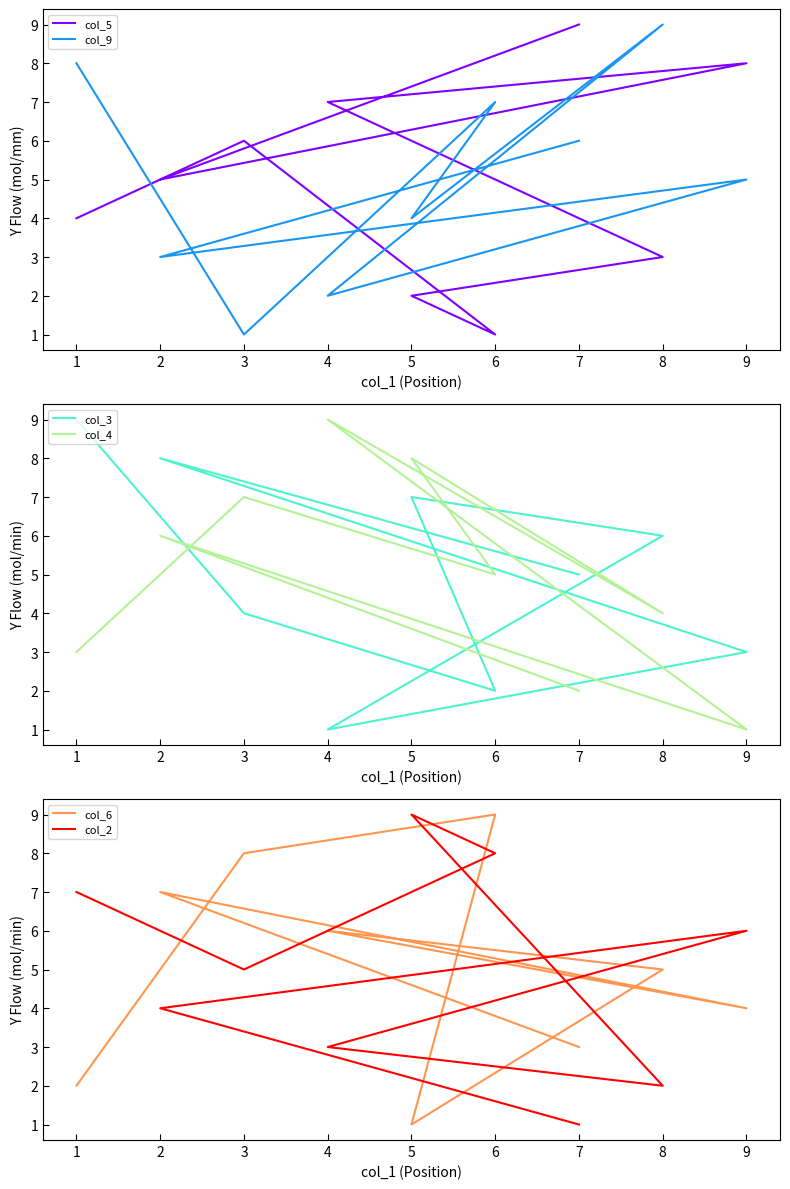

How many col_2 values are between 3 and 7?

5